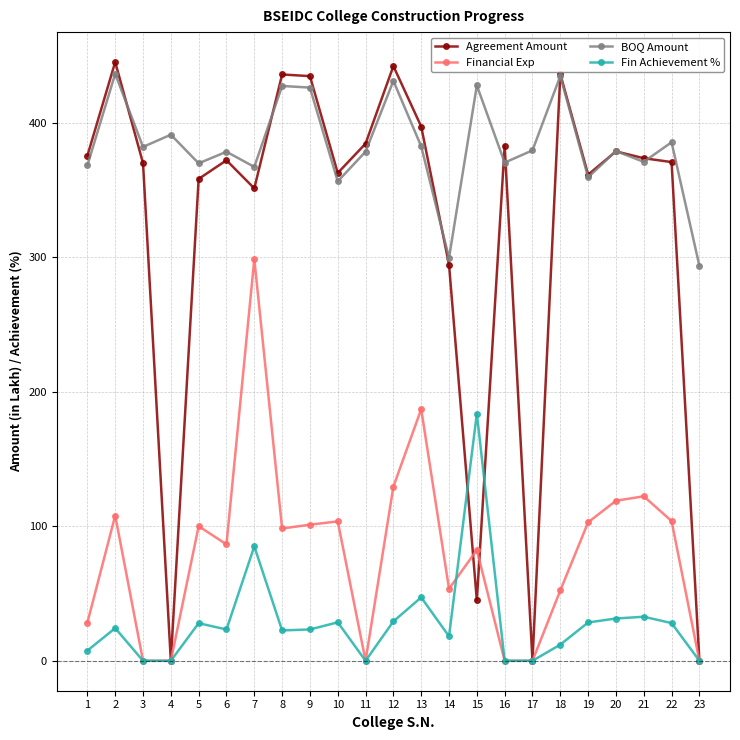

What is the value of the Agreement Amount point at the 8th from the left?

435.7